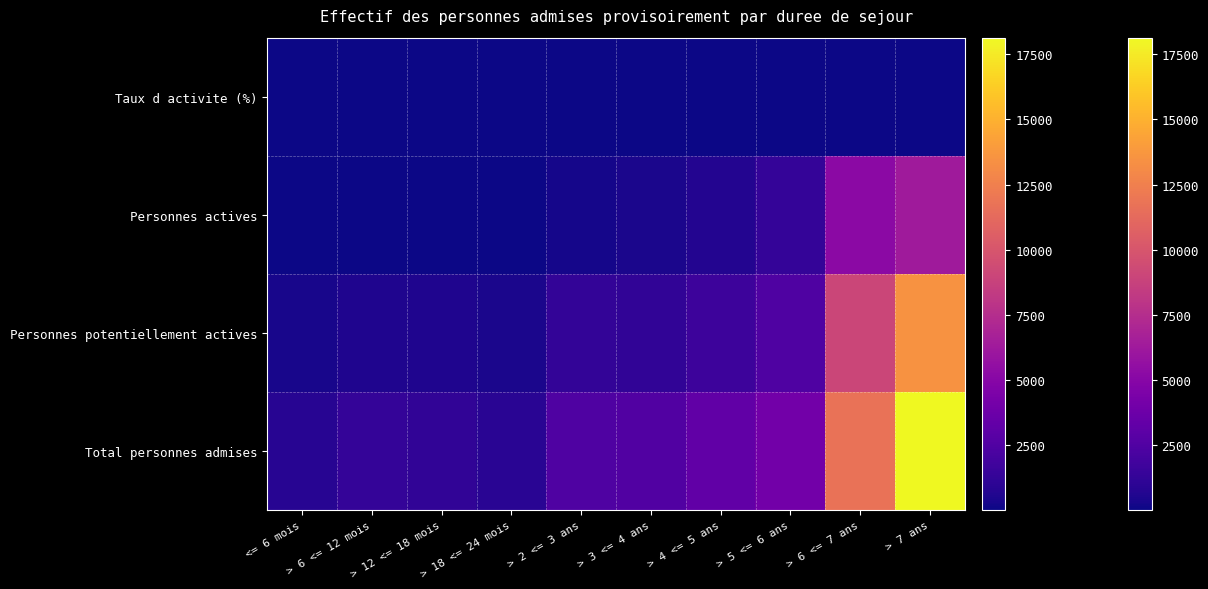

What is the difference between the maximum and second lowest values?

54.2